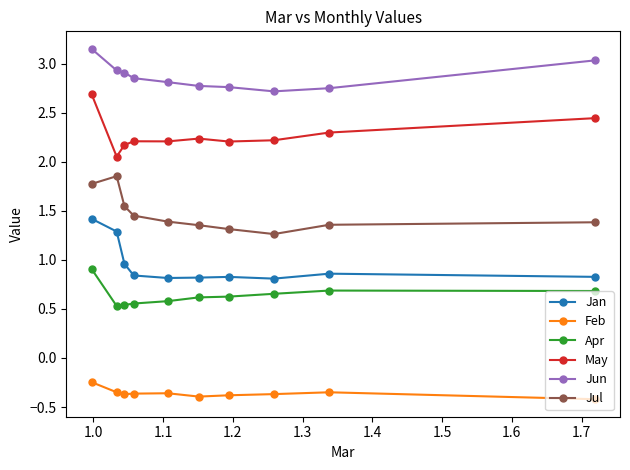

What is the sum of all Jun values?

28.7